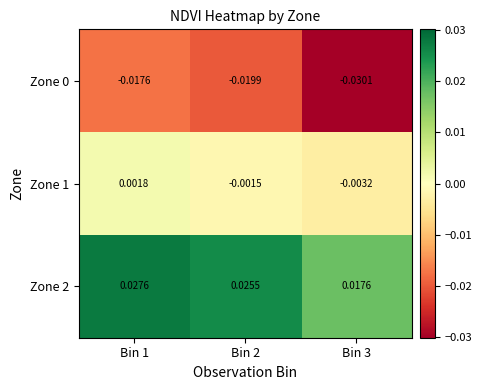

Is the value of Zone 2 at Bin 1 greater than the value of Zone 1 at Bin 2?

Yes